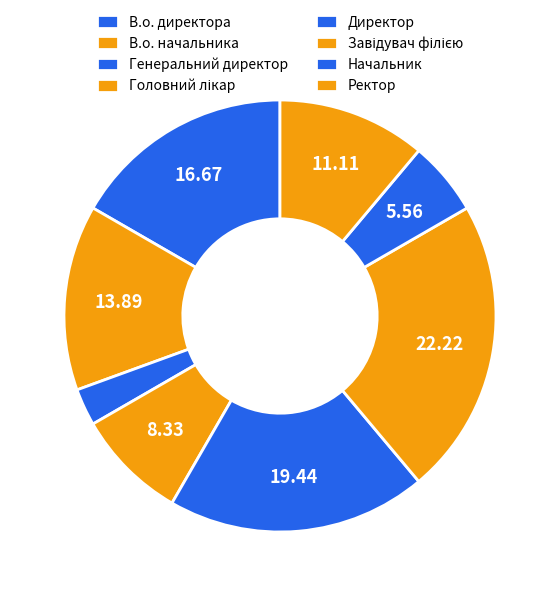

To the nearest percent, what portion does Генеральний директор represent?

3%